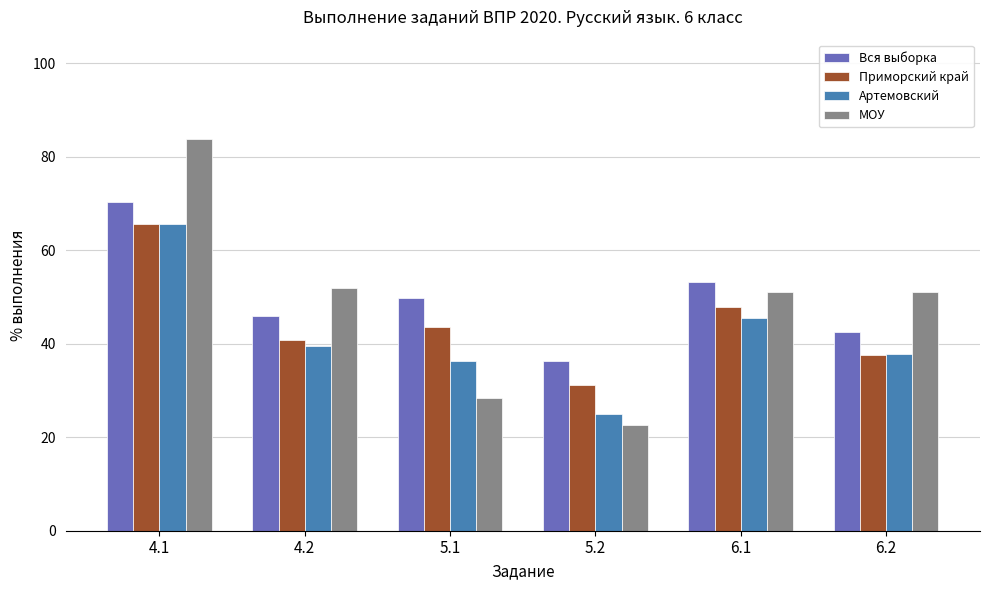

Is the value of Вся выборка at 6.2 greater than the value of Артемовский at 4.2?

Yes